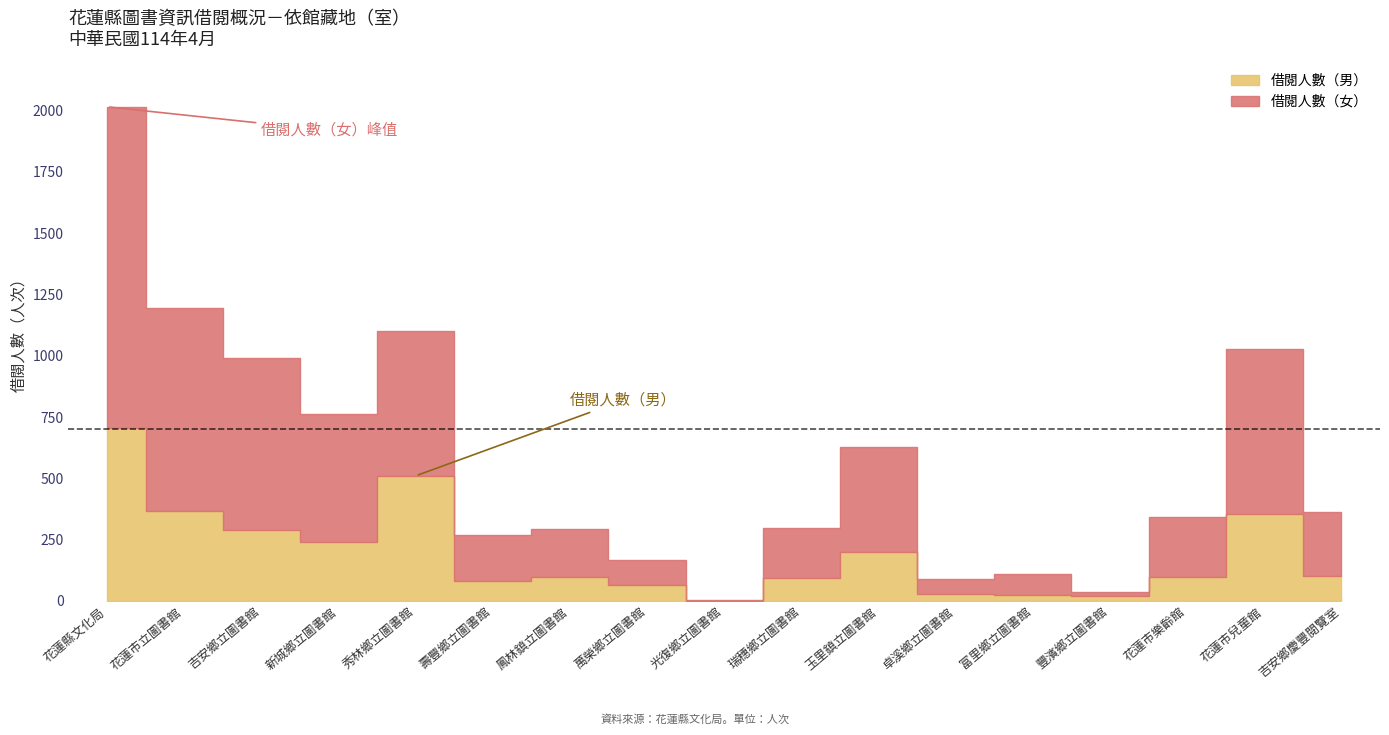

True or false: 借閱人數（女） and 借閱人數（男） intersect in this chart.

False